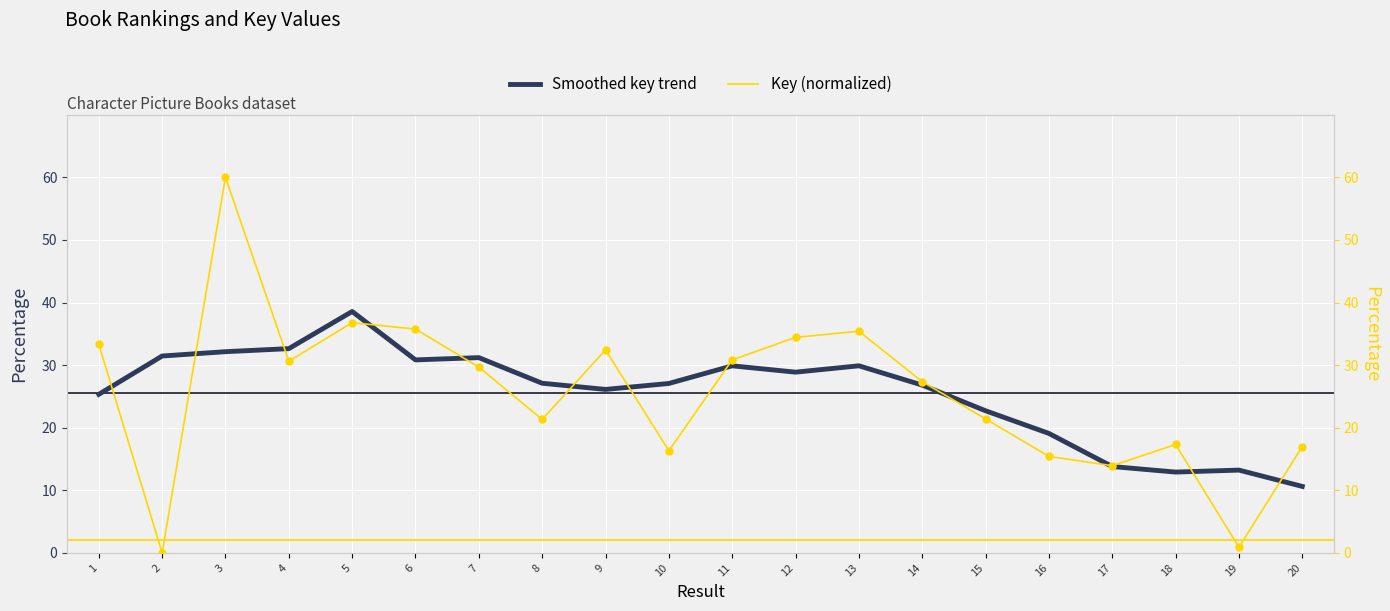

Is the value of Key (normalized) at 3 greater than the value of Smoothed key trend at 16?

Yes